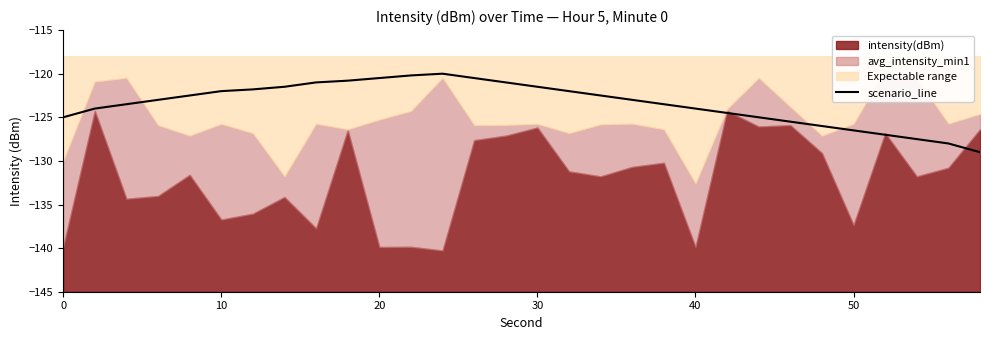

How many data points does each series have?

30